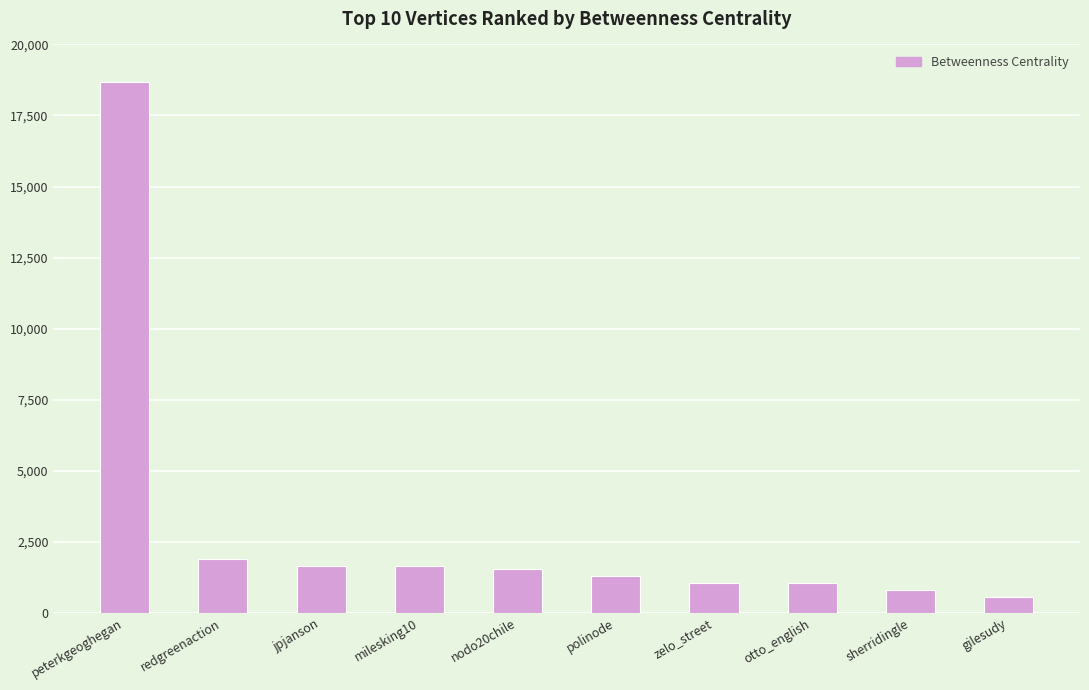

What is the label of the 2nd bar from the left?

redgreenaction